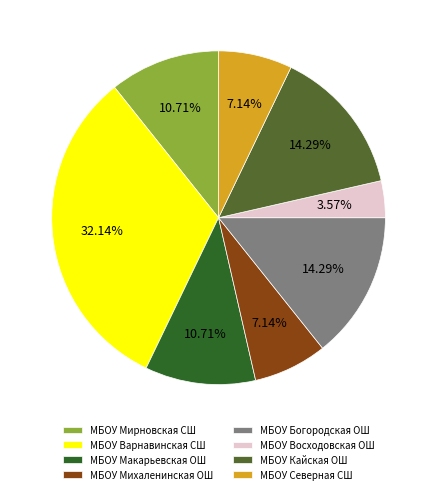

Do МБОУ Богородская ОШ and МБОУ Восходовская ОШ together represent more than half of the pie?

No